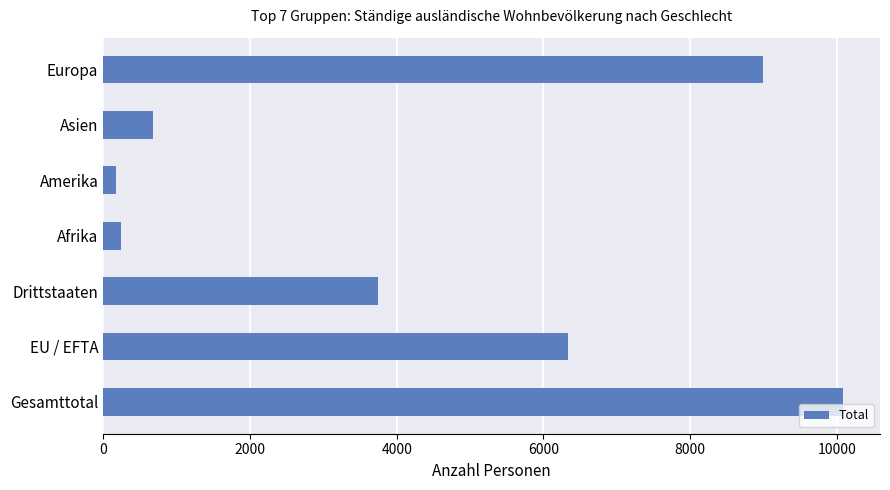

Read the value at Gesamttotal.

10082